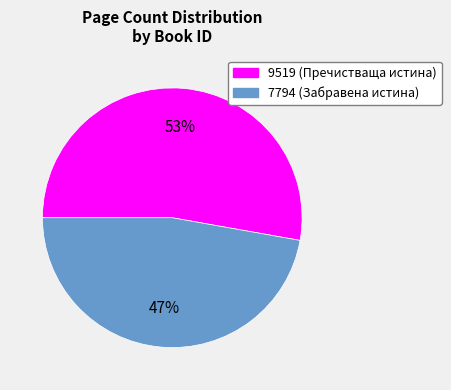

Is 9519 the majority of the pie?

Yes